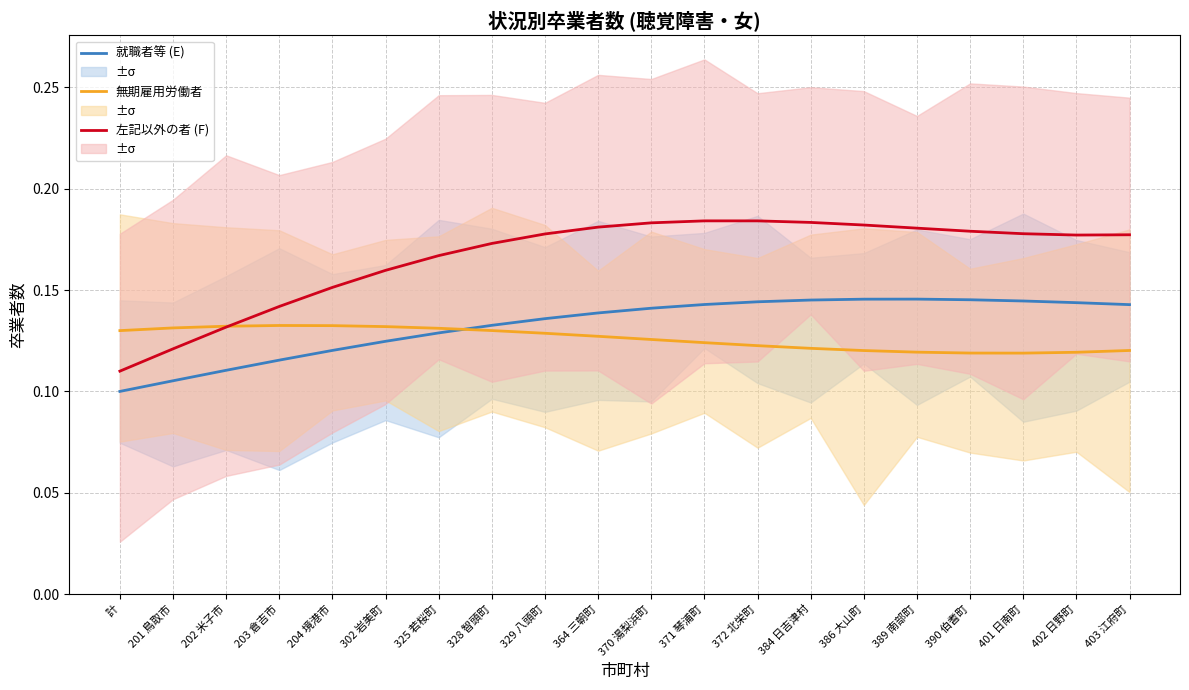

What value does the 就職者等 (E) series have at 328 智頭町?

0.1